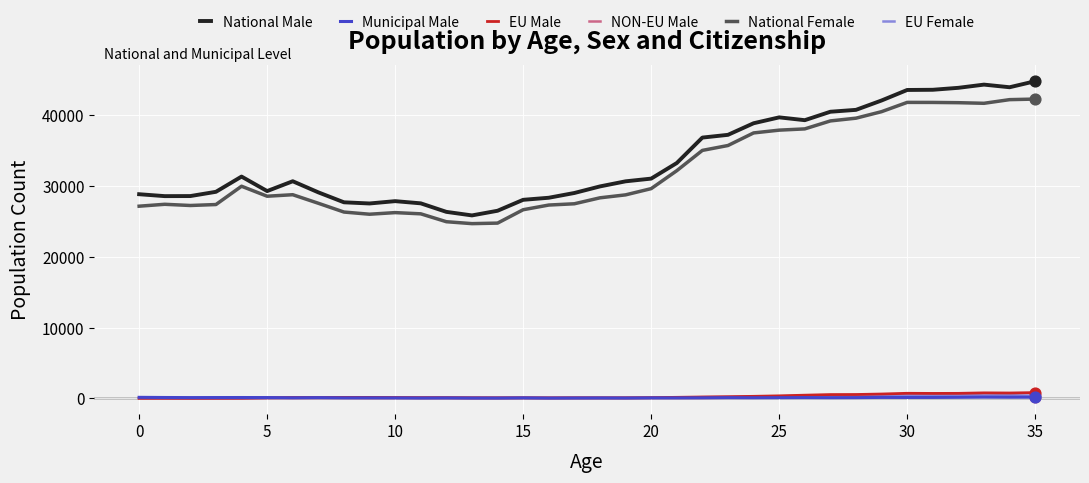

True or false: National Male and EU Male cross at least once.

False